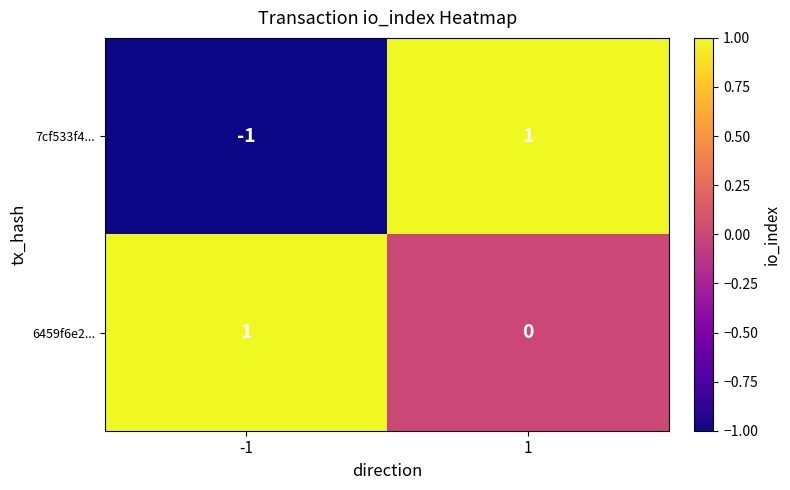

Rank the series at -1 from highest to lowest value.

6459f6e2..., 7cf533f4...